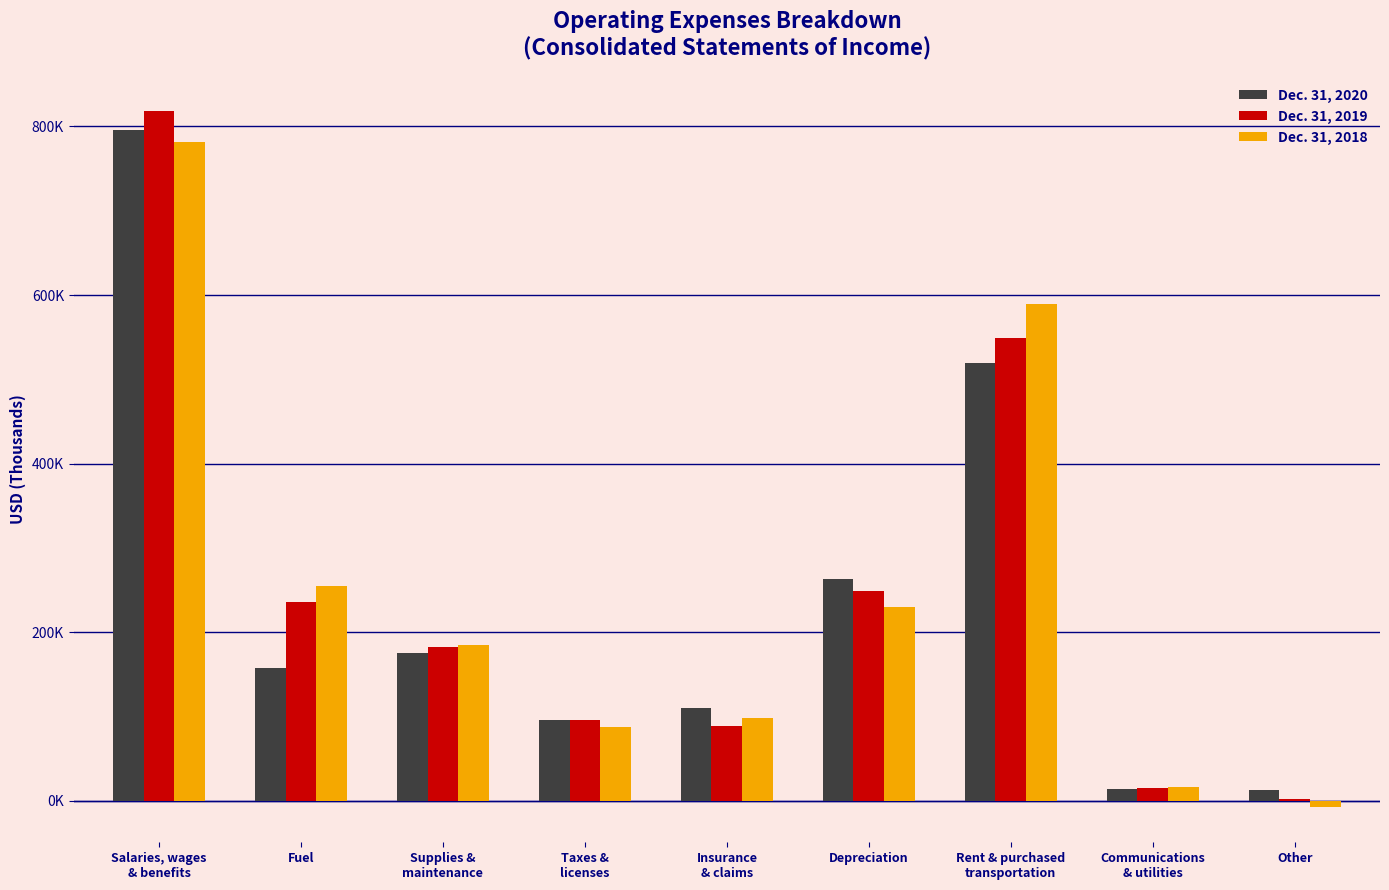

True or false: Dec. 31, 2018 has a value of 133630 at Insurance
& claims.

False